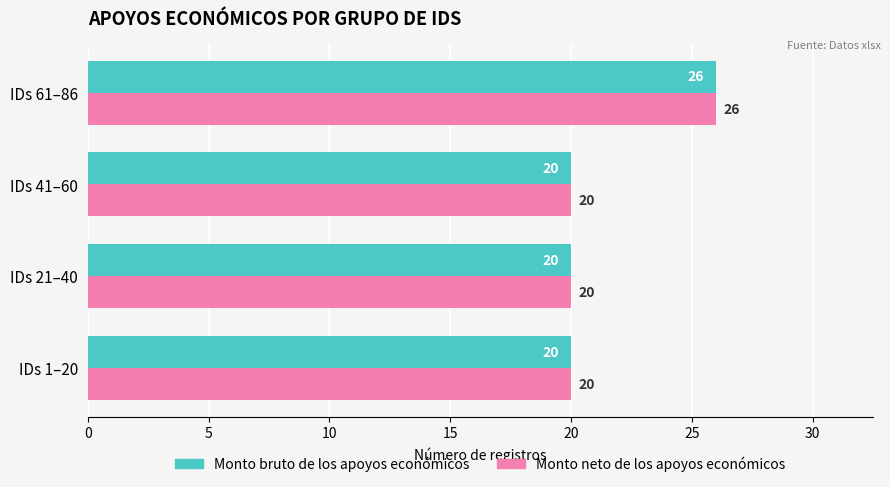

Which label corresponds to the largest value in the chart?

IDs 61–86